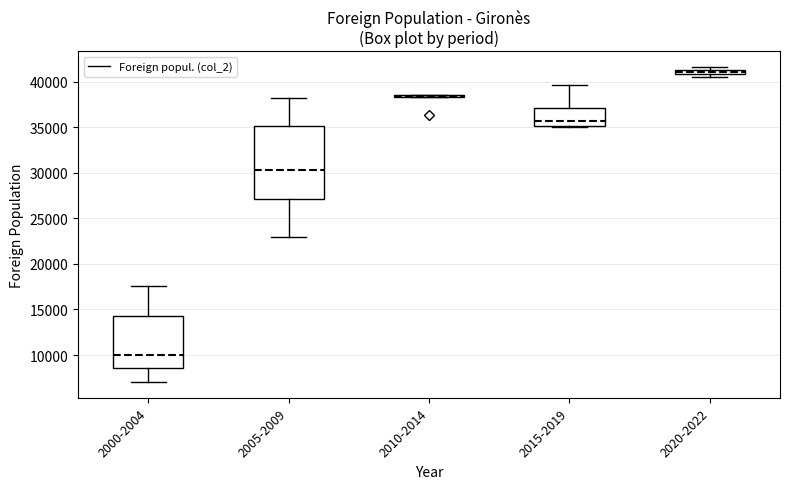

Which box is the tallest, from its lower edge to its upper edge?

2005-2009